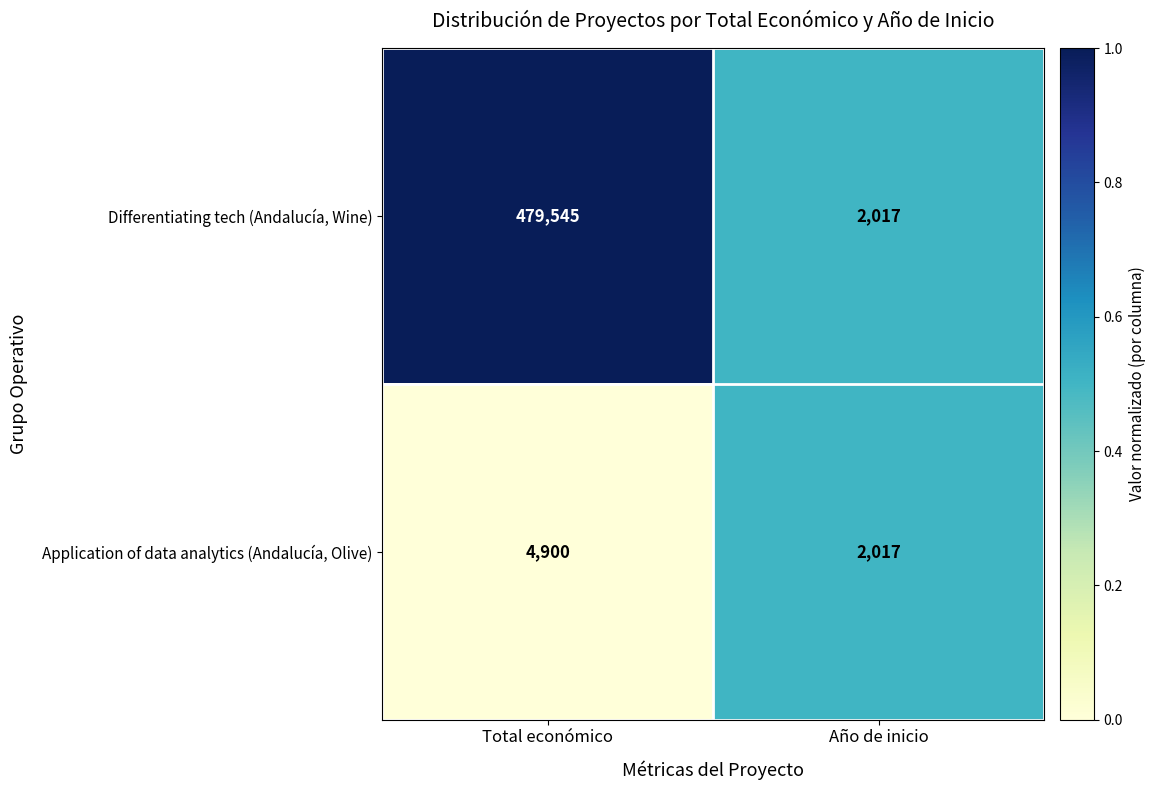

What is the sum of all Application of data analytics (Andalucía, Olive) values?

6917